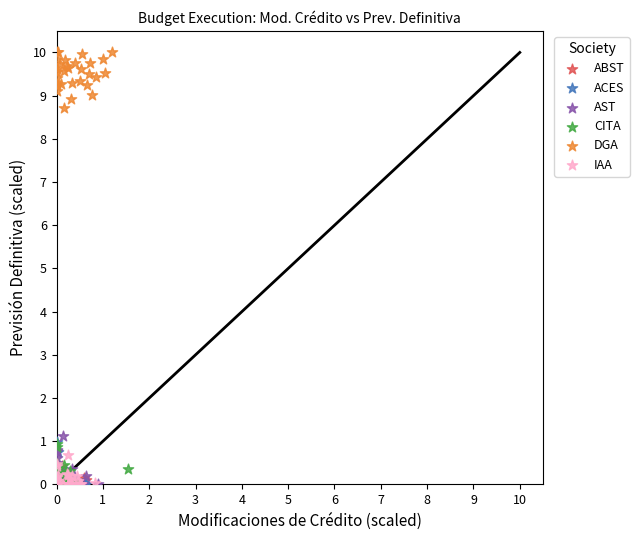

Which series reaches the maximum Y coordinate?

DGA